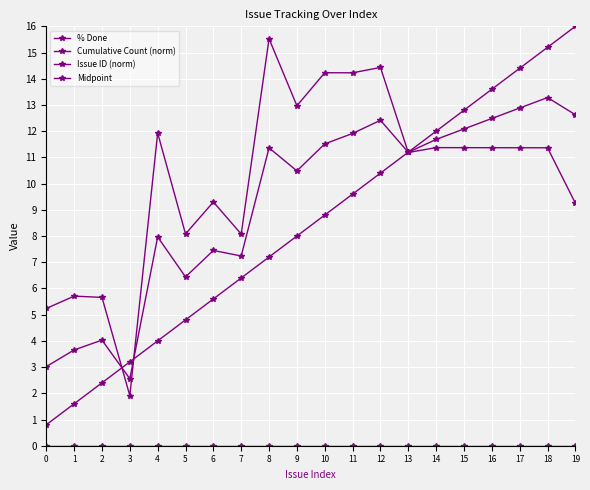

The Midpoint series shows 21.1 at 16. True or false?

False